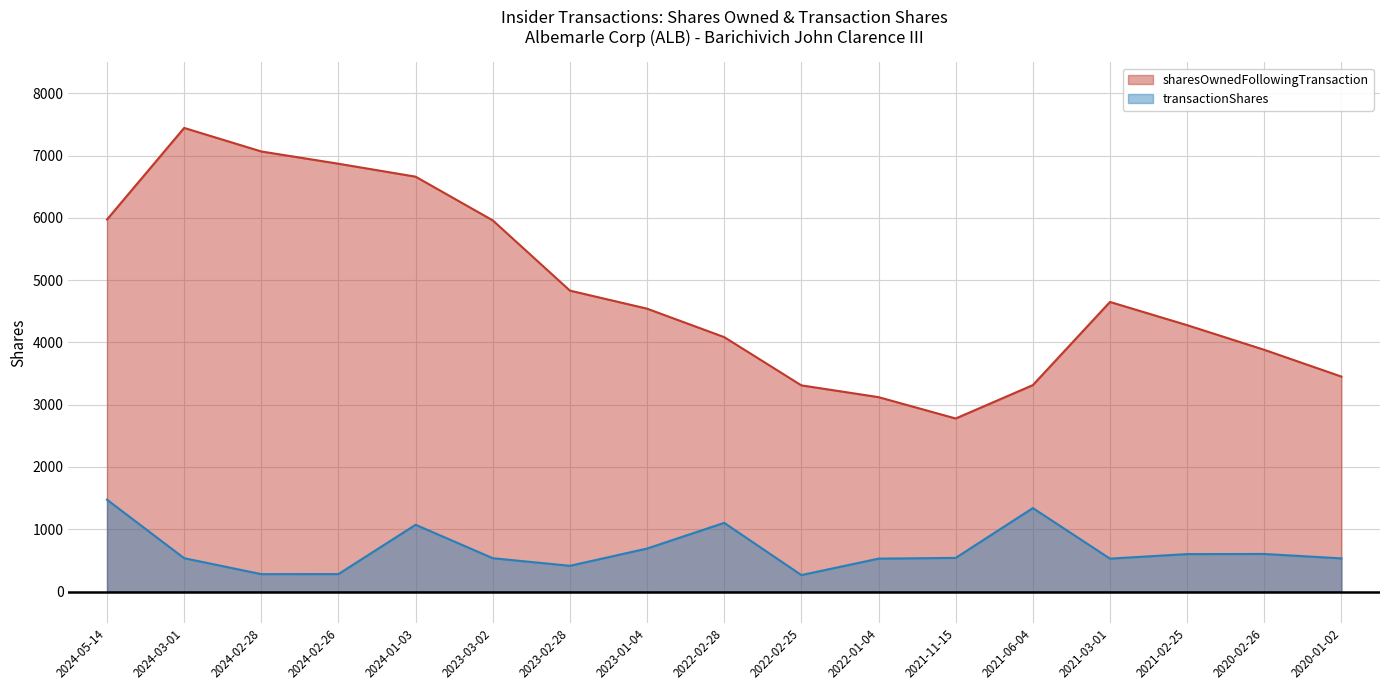

How many values in the transactionShares series exceed 535?

8